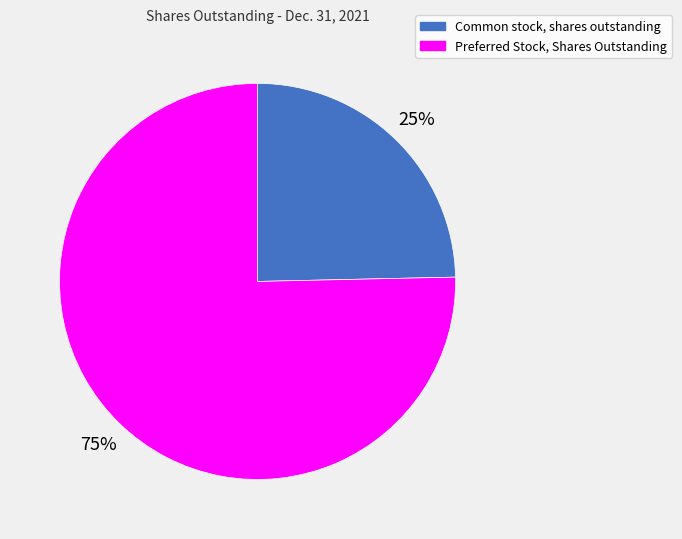

Is Preferred Stock, Shares Outstanding the majority of the pie?

Yes